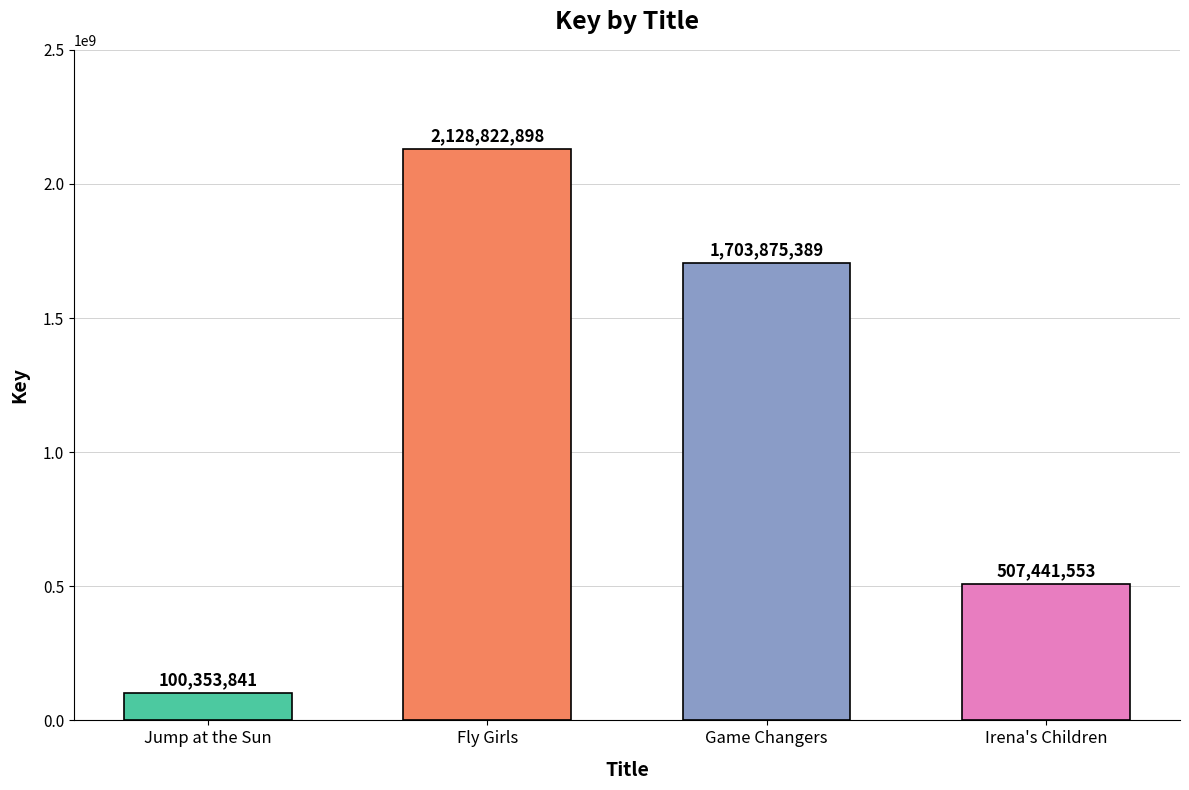

The chart shows a value of 100353841 at Jump at the Sun. True or false?

True